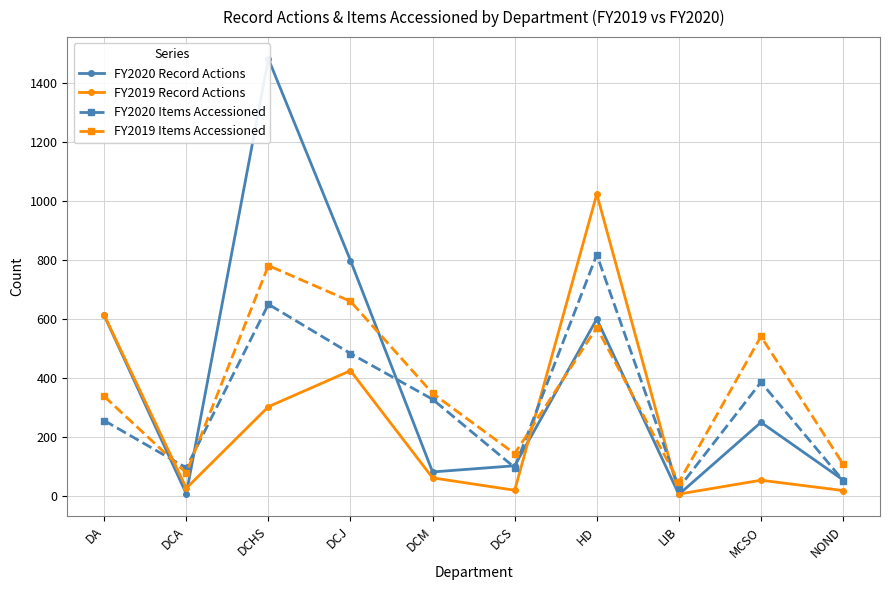

What is the label of the 1st point from the left?

DA